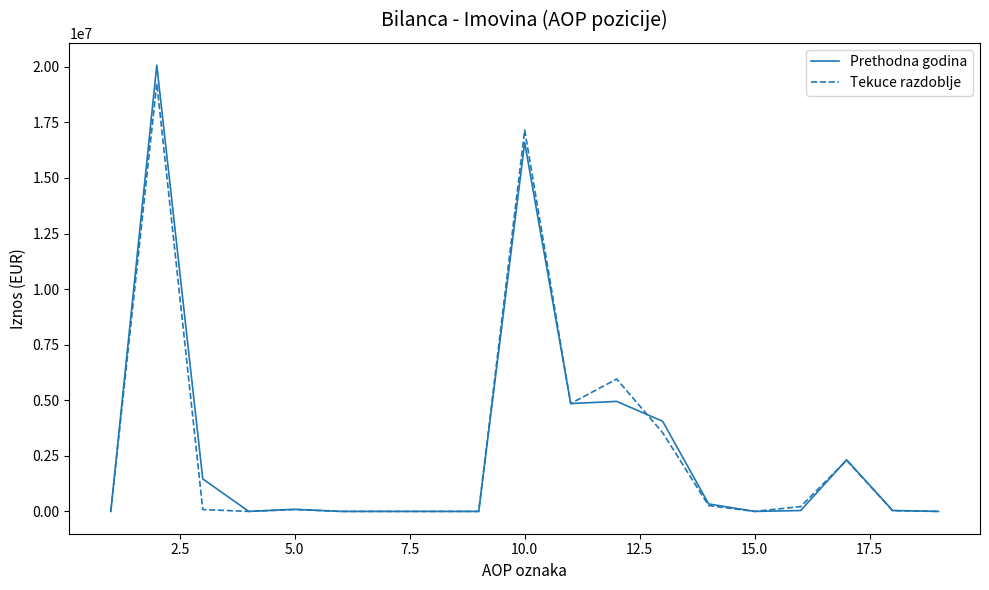

What is the maximum value shown in the chart?

20076307